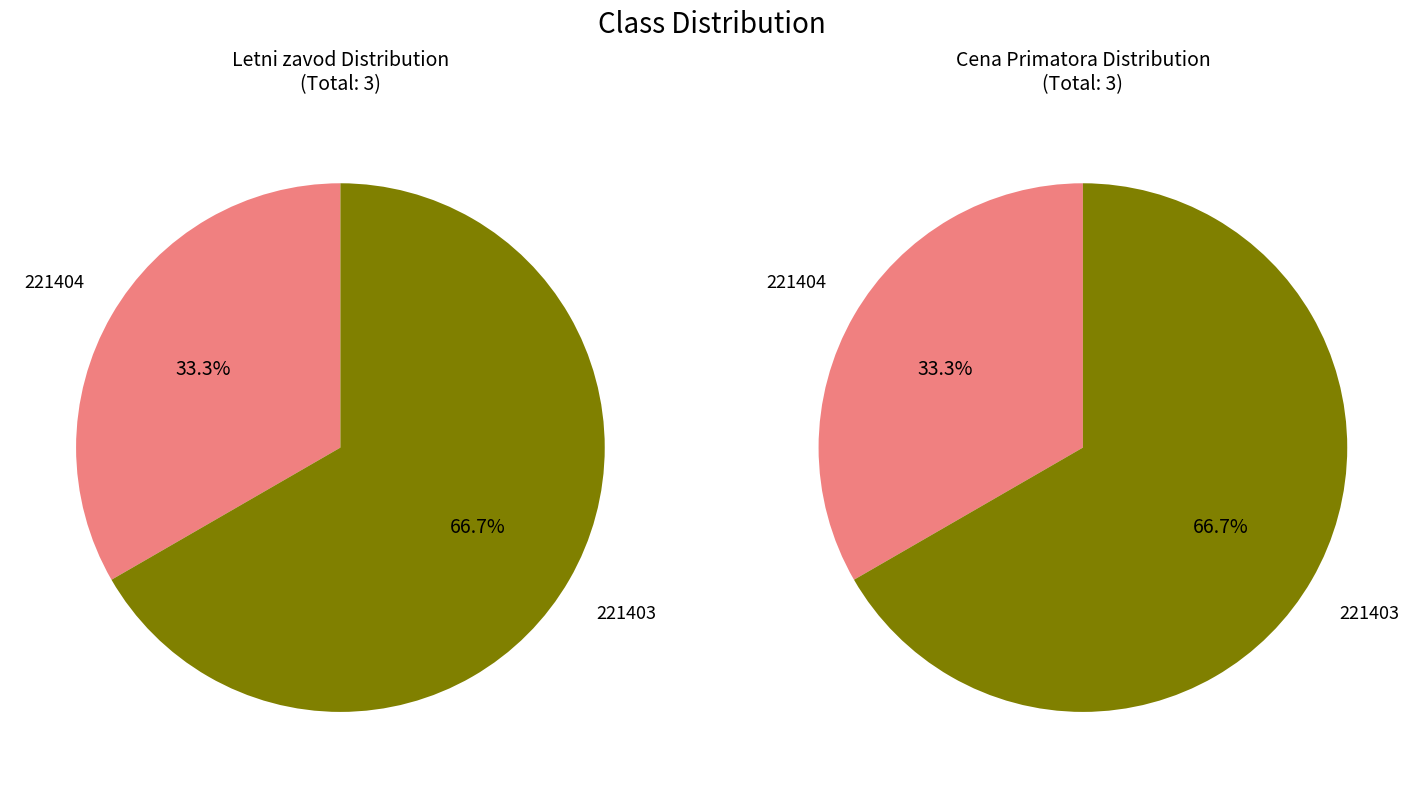

The 221404 slice represents 20% of the pie. True or false?

False